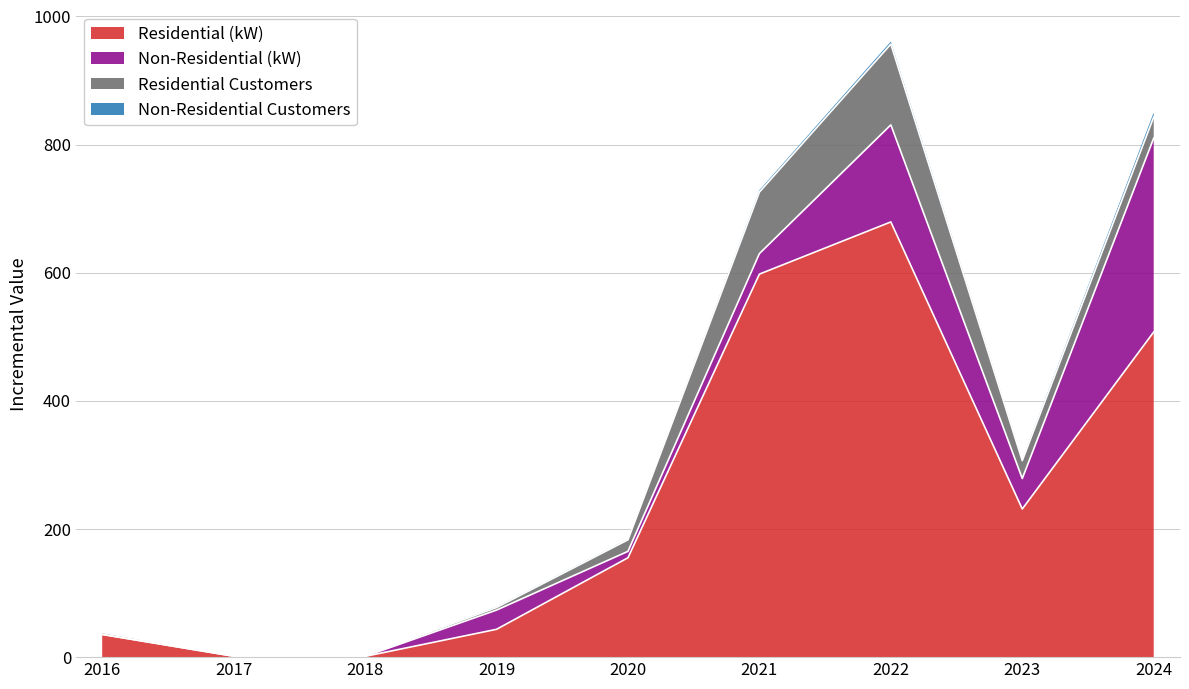

What is the value of the Non-Residential (kW) point at the 4th from the left?

30.0